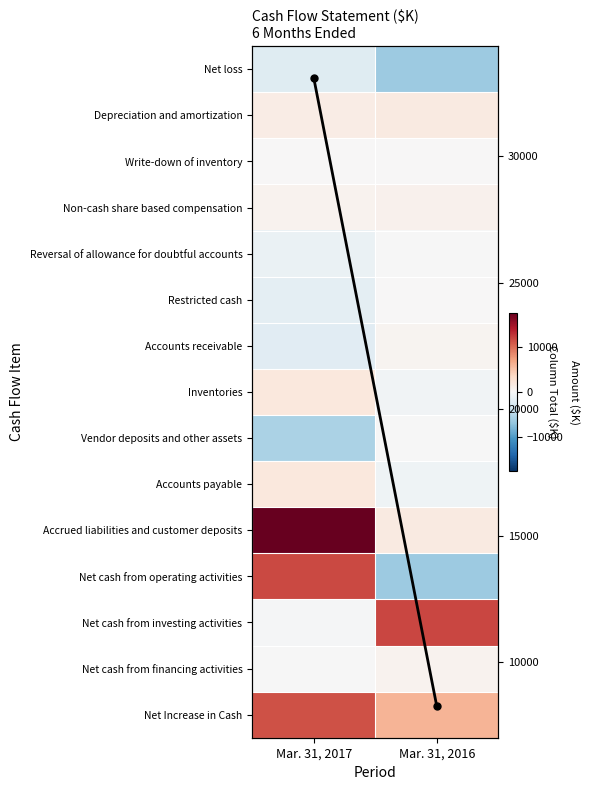

What value does the Vendor deposits and other assets series have at Mar. 31, 2017, to the nearest 50?

-5550